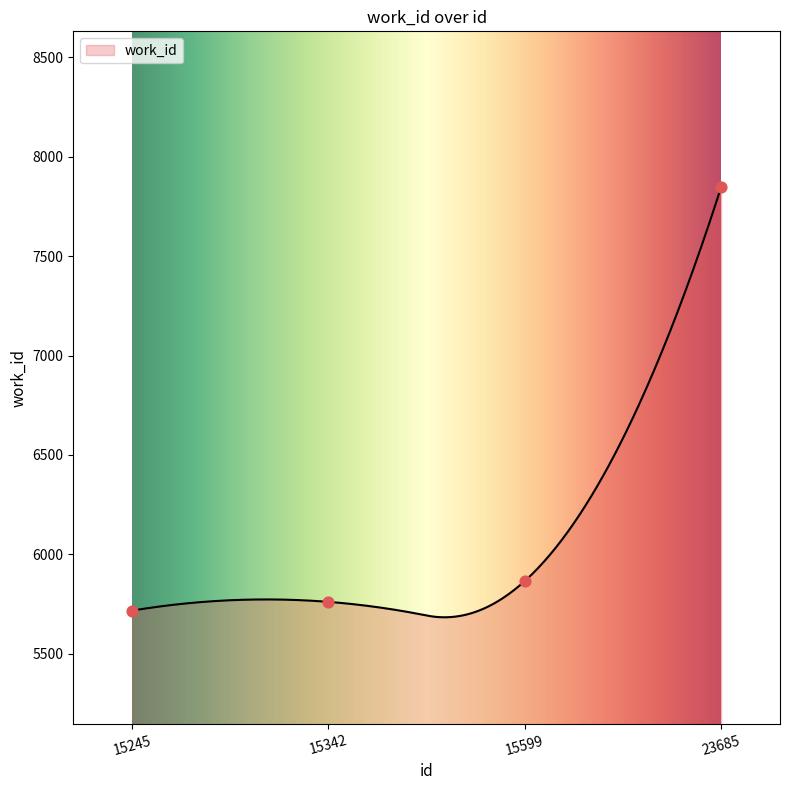

What is the change in value from 15245 to 15599?

+149